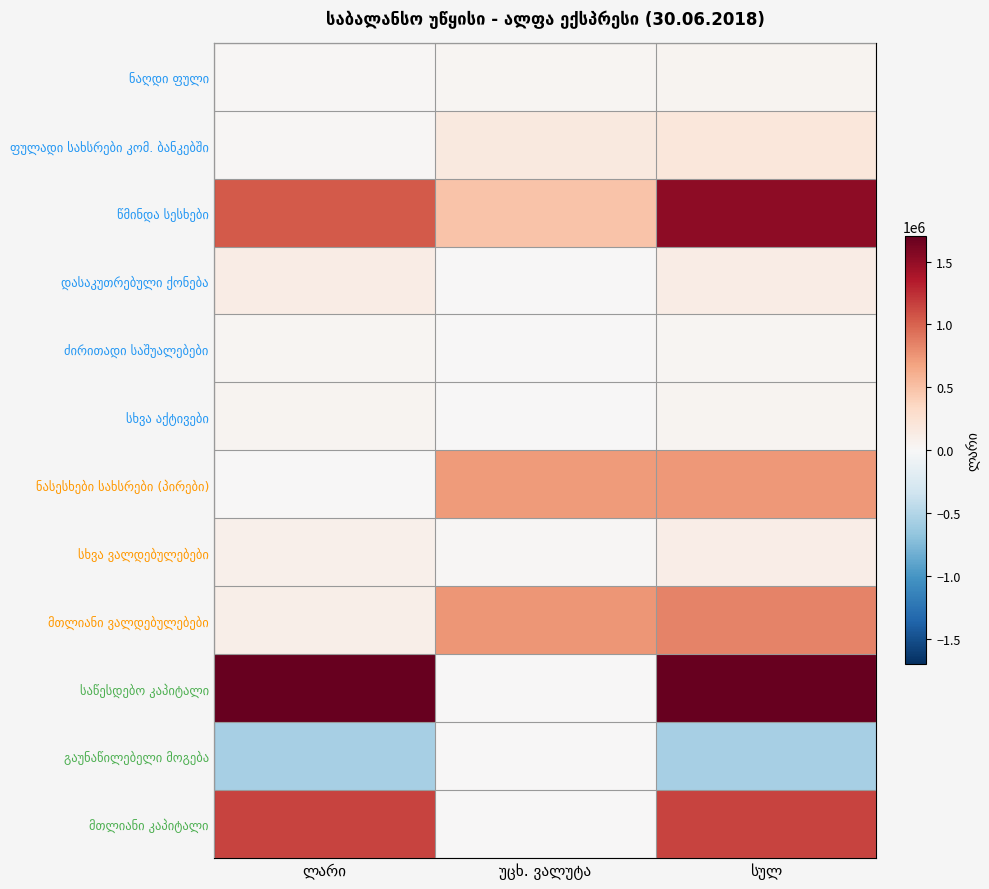

Rank the series at სულ from highest to lowest value.

საწესდებო კაპიტალი, წმინდა სესხები, მთლიანი კაპიტალი, მთლიანი ვალდებულებები, ნასესხები სახსრები (პირები), ფულადი სახსრები კომ. ბანკებში, დასაკუთრებული ქონება, სხვა ვალდებულებები, სხვა აქტივები, ნაღდი ფული, ძირითადი საშუალებები, გაუნაწილებელი მოგება